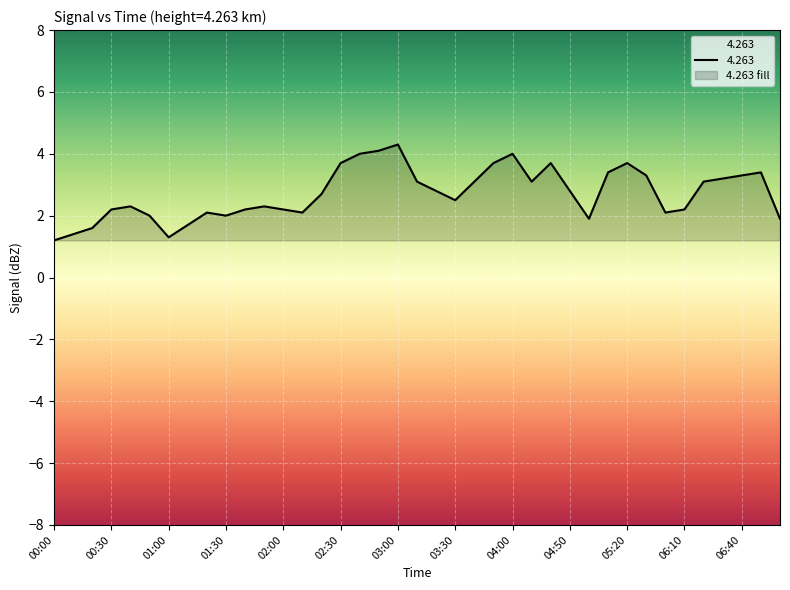

The chart shows a value of 2.4 at 02:30. True or false?

False